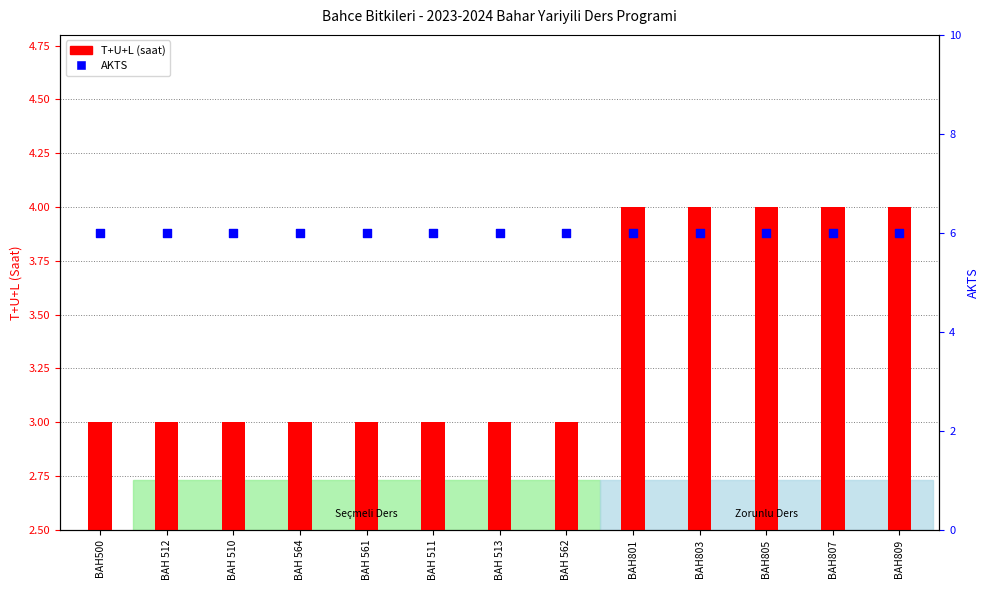

Which series has the widest spread of Y values?

T+U+L (saat)